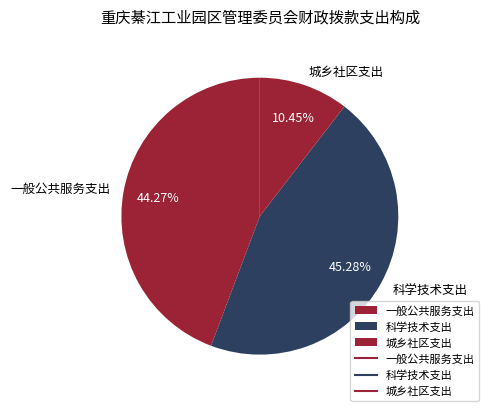

Is there a majority slice in this chart?

No